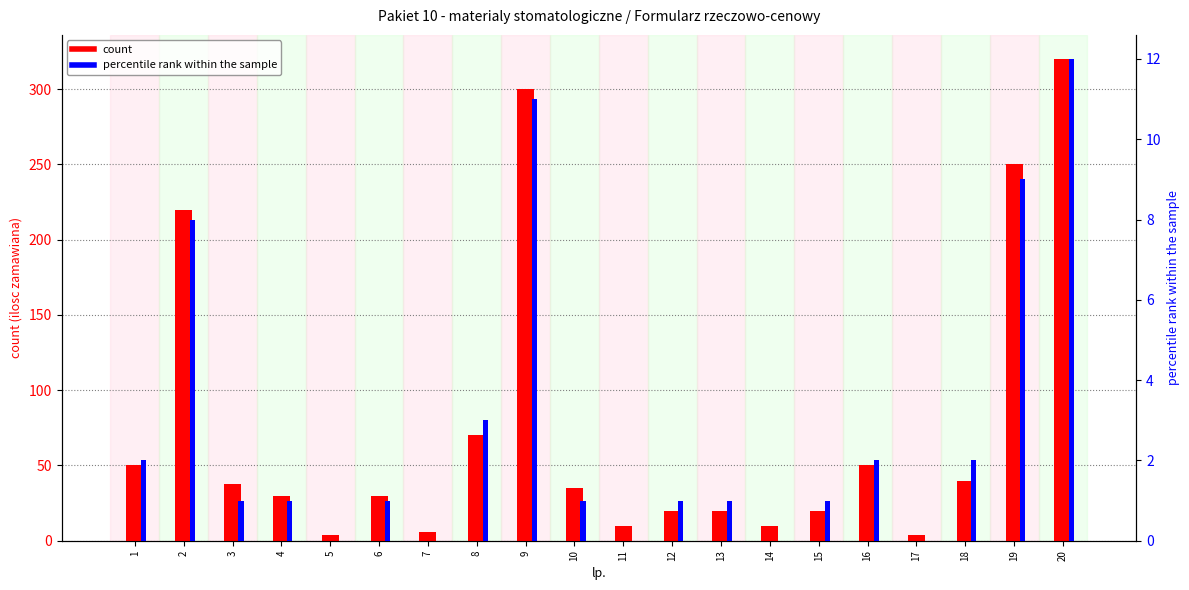

Which has a higher value, 8 or 1?

8